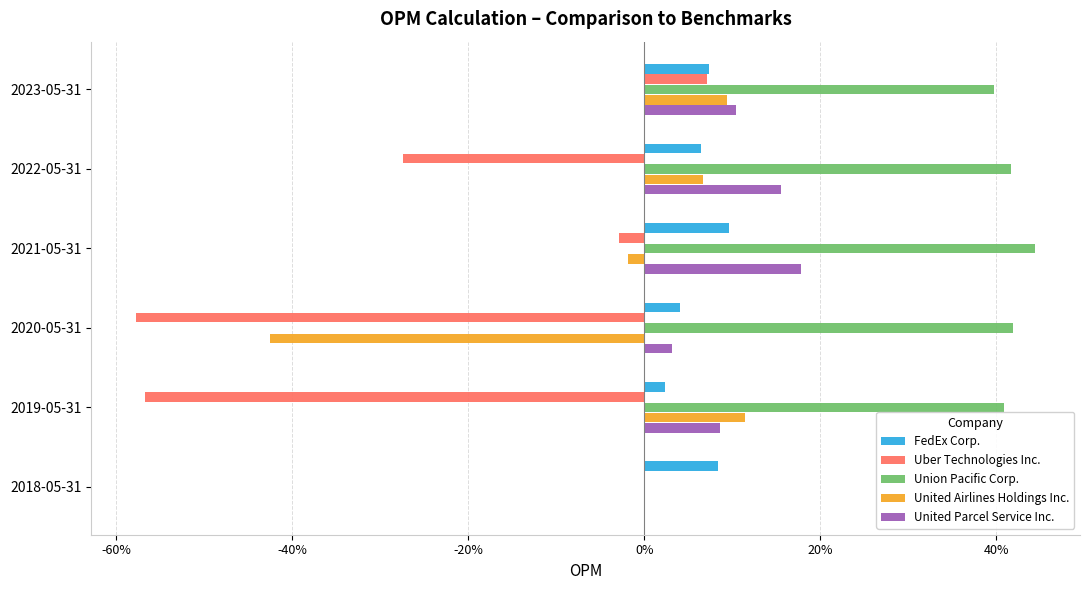

Which series has the largest total across all categories?

Union Pacific Corp.